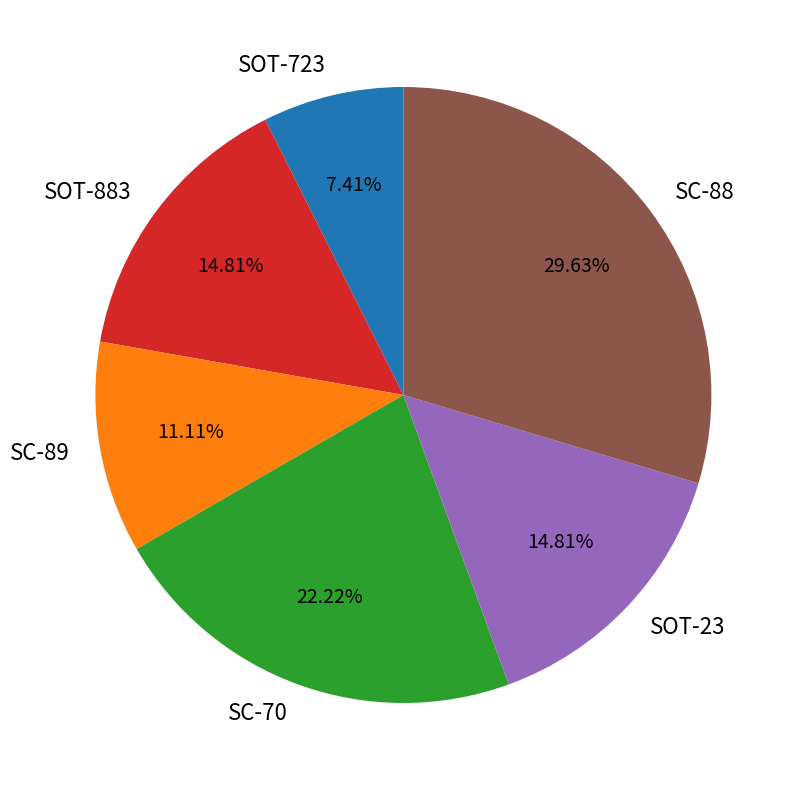

Do SOT-883 and SOT-23 together represent more than half of the pie?

No